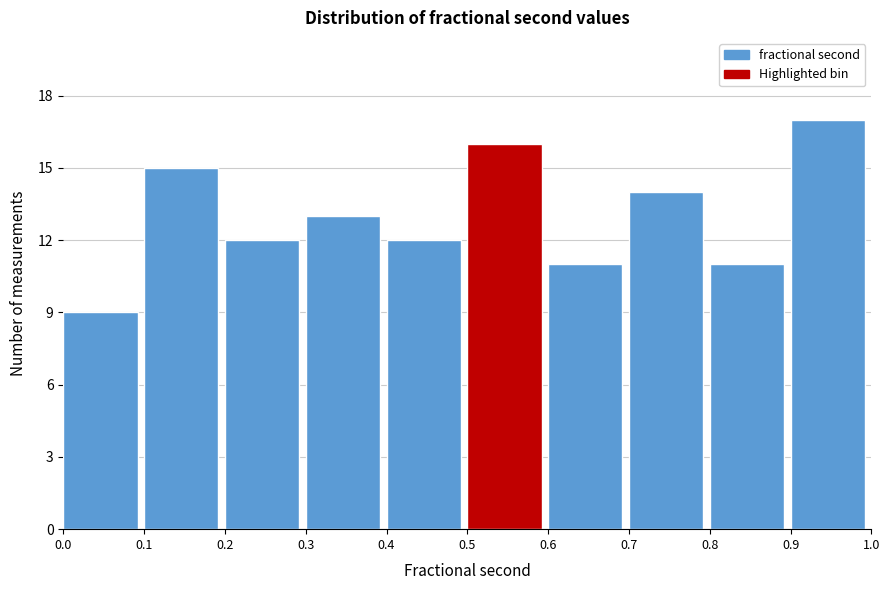

What is the height of the bar covering 0.8 to 0.9 on the x-axis? The values are not printed on the chart, so give them approximately, as read against the axis.

11